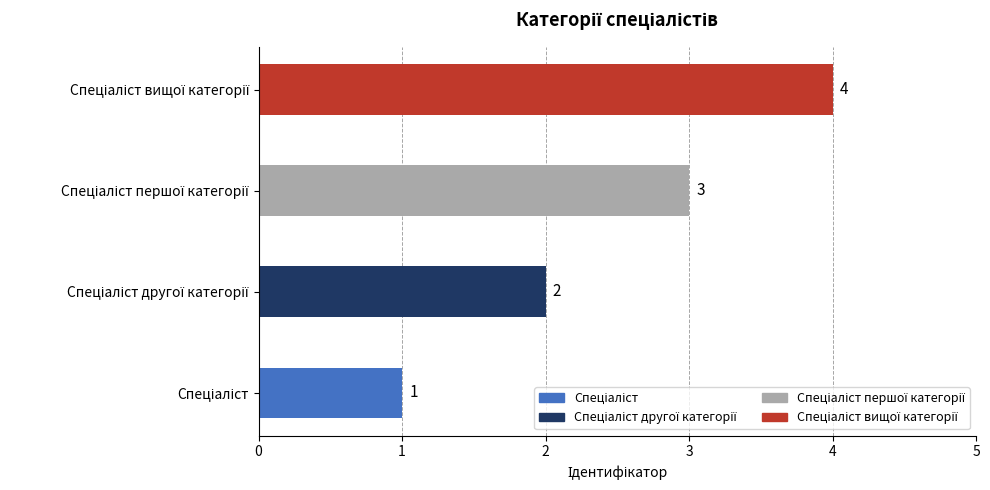

What is the difference between the maximum and minimum values?

3